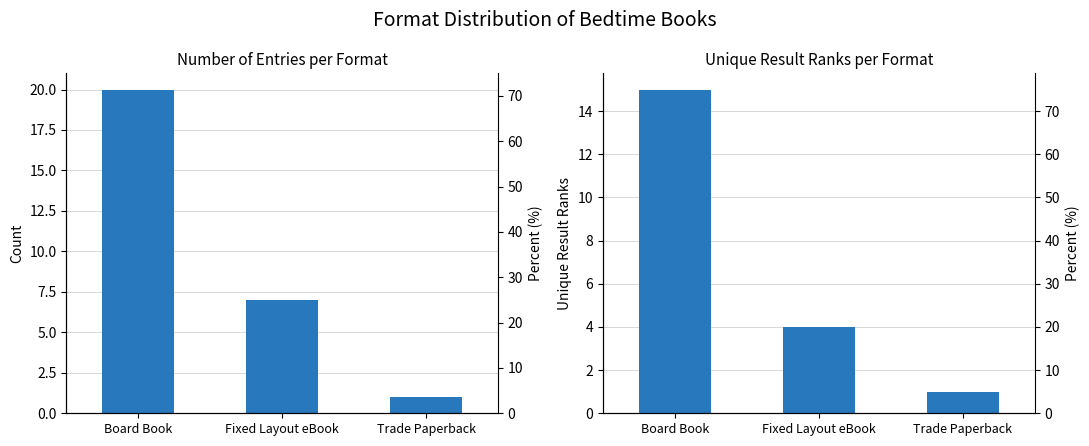

Reading left to right, list all the values displayed in this chart.

Count of Entries: 20	7	1
Unique Results: 15	4	1